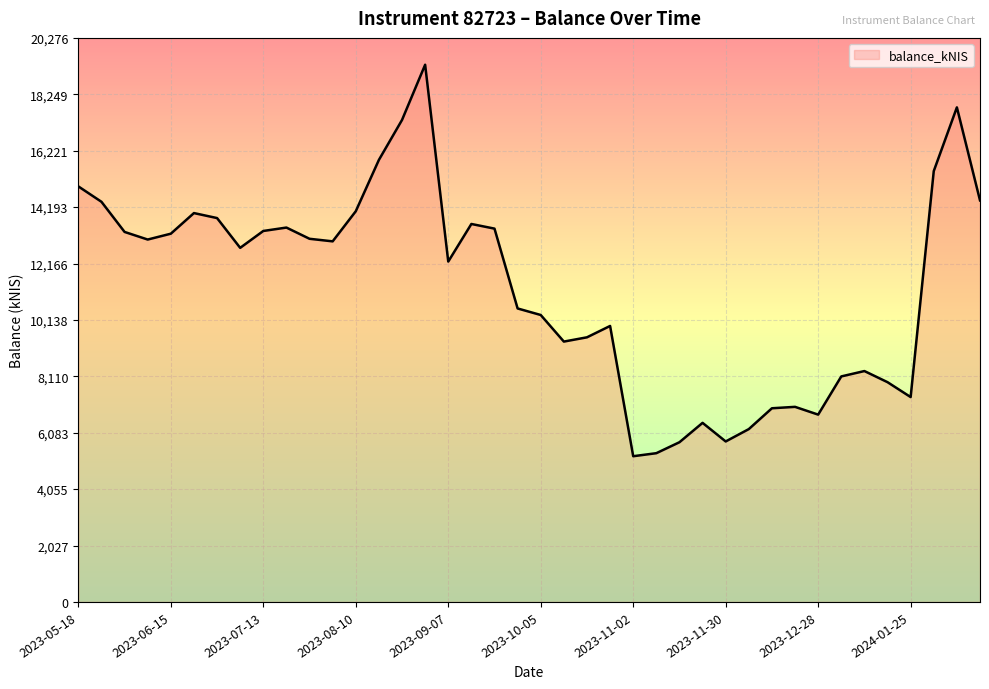

What is the difference between the maximum and minimum values?

14072.9